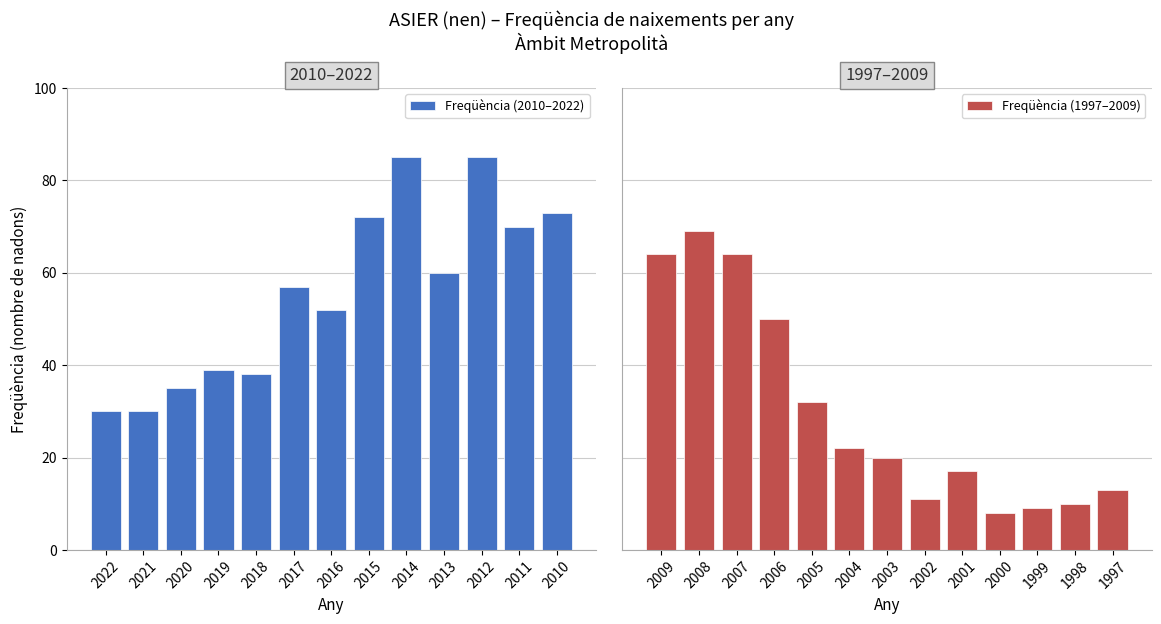

True or false: Freqüència (2010–2022) has a value of 57 at 2017.

True